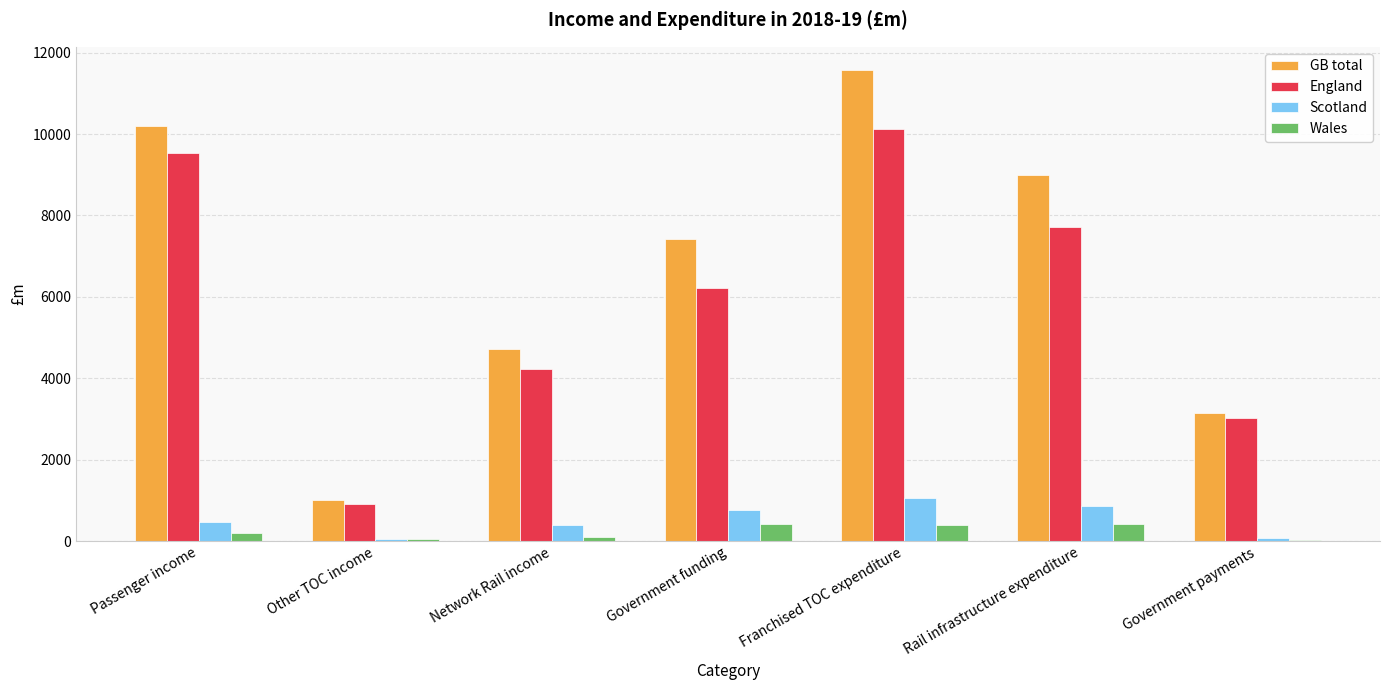

Which series has the largest total across all categories?

GB total